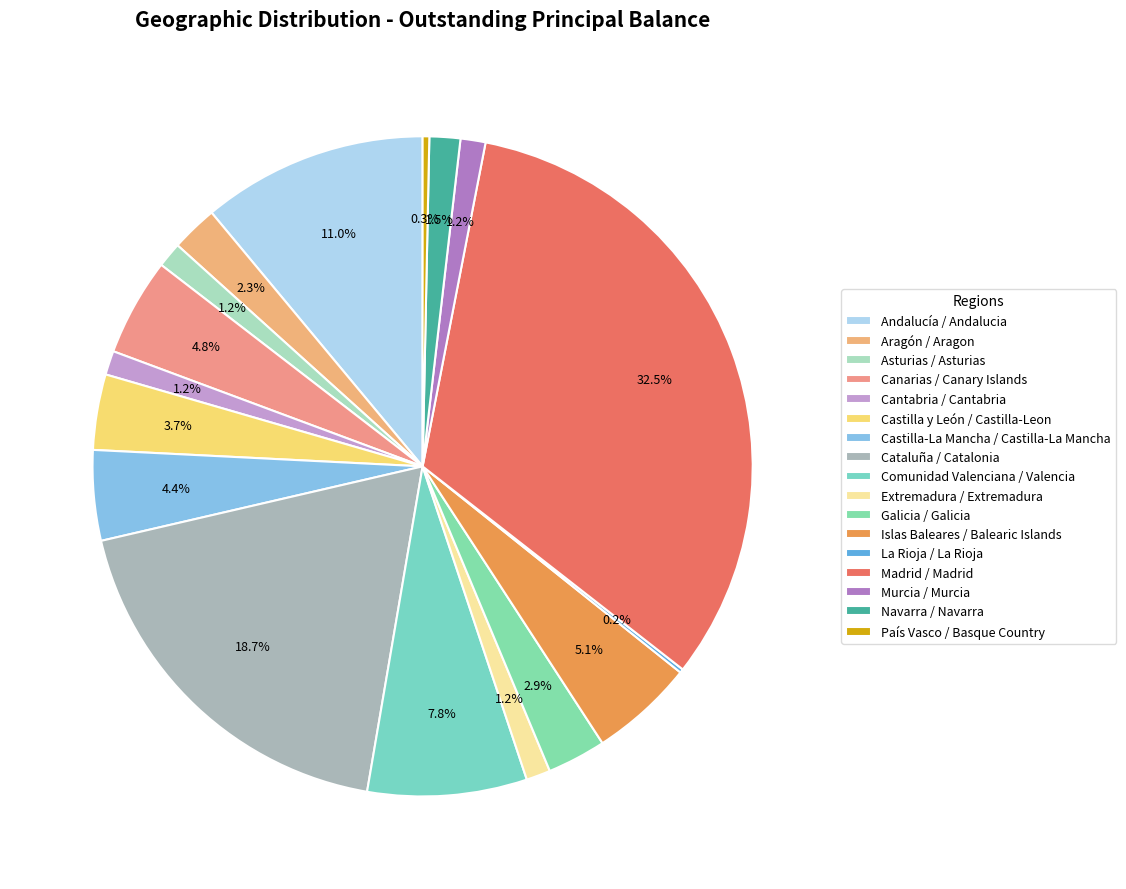

What percentage is NOT represented by Castilla-La Mancha / Castilla-La Mancha?

95.6%